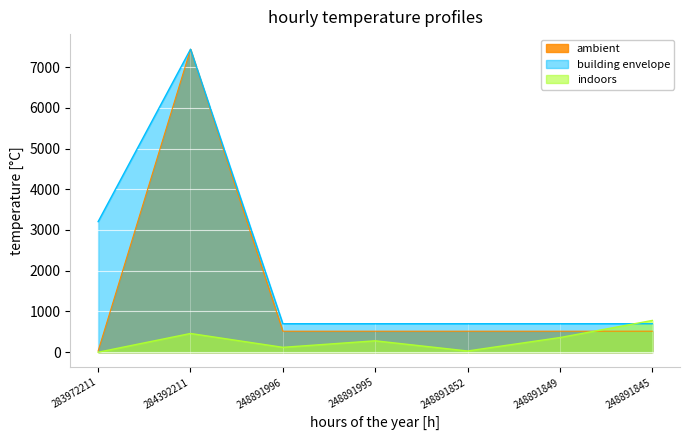

Which series has the largest range (max minus min)?

ambient